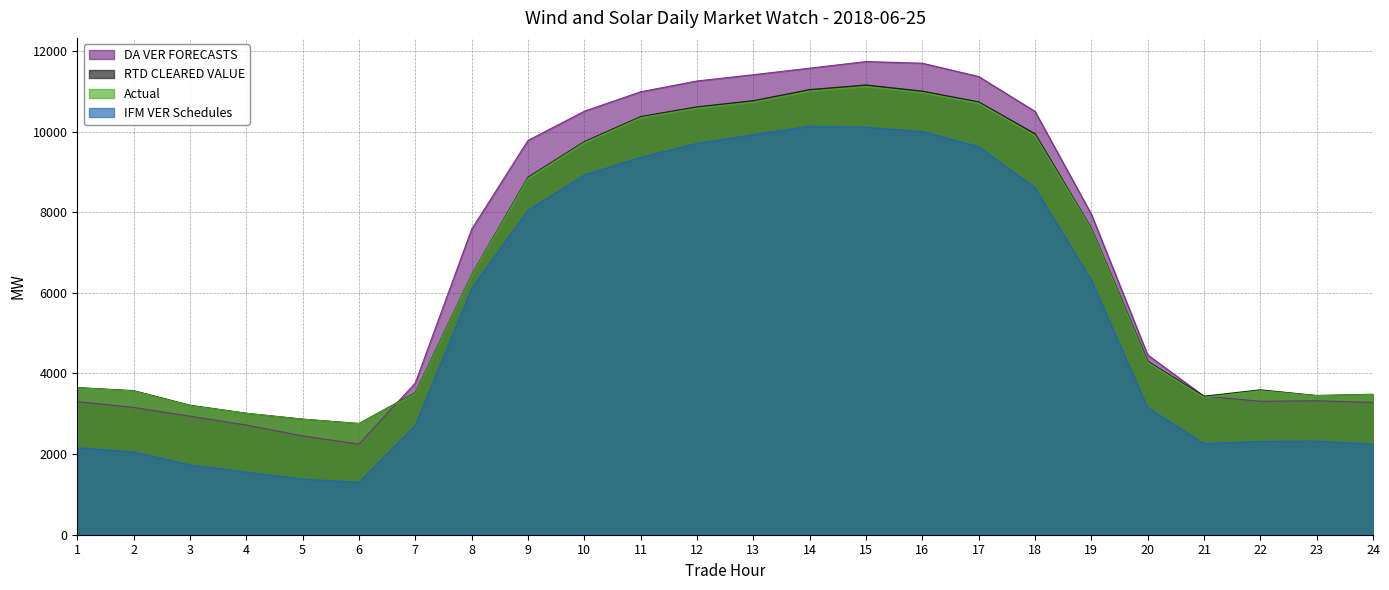

List the labels in order of DA VER FORECASTS value, smallest first.

6, 5, 4, 3, 2, 24, 1, 22, 23, 21, 7, 20, 8, 19, 9, 18, 10, 11, 12, 17, 13, 14, 16, 15